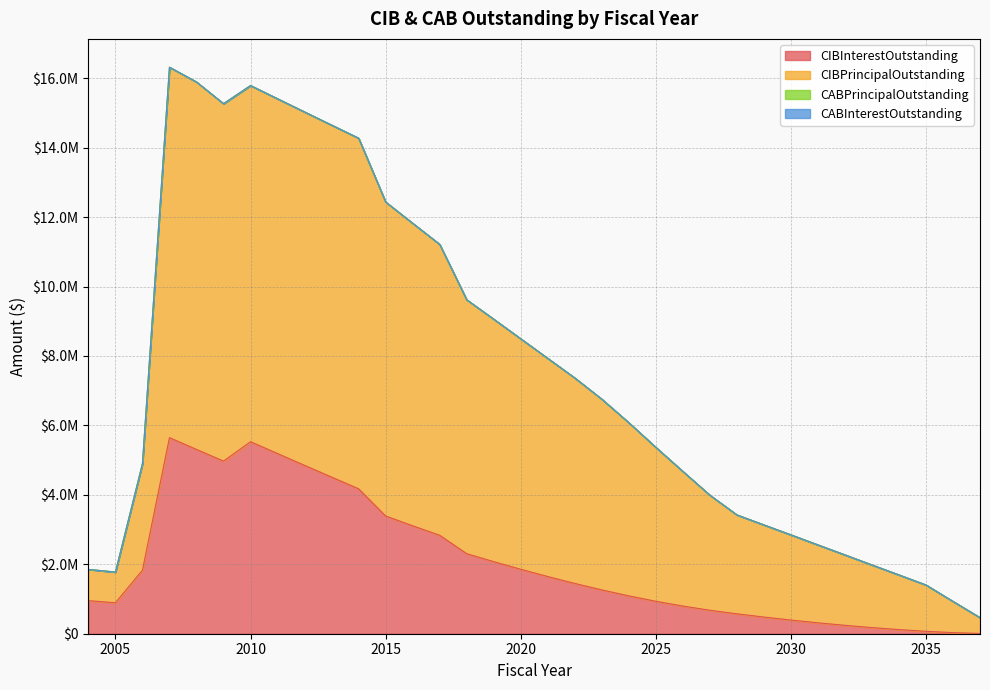

Between 2016 and 2018, which series saw the biggest shift?

CIBPrincipalOutstanding